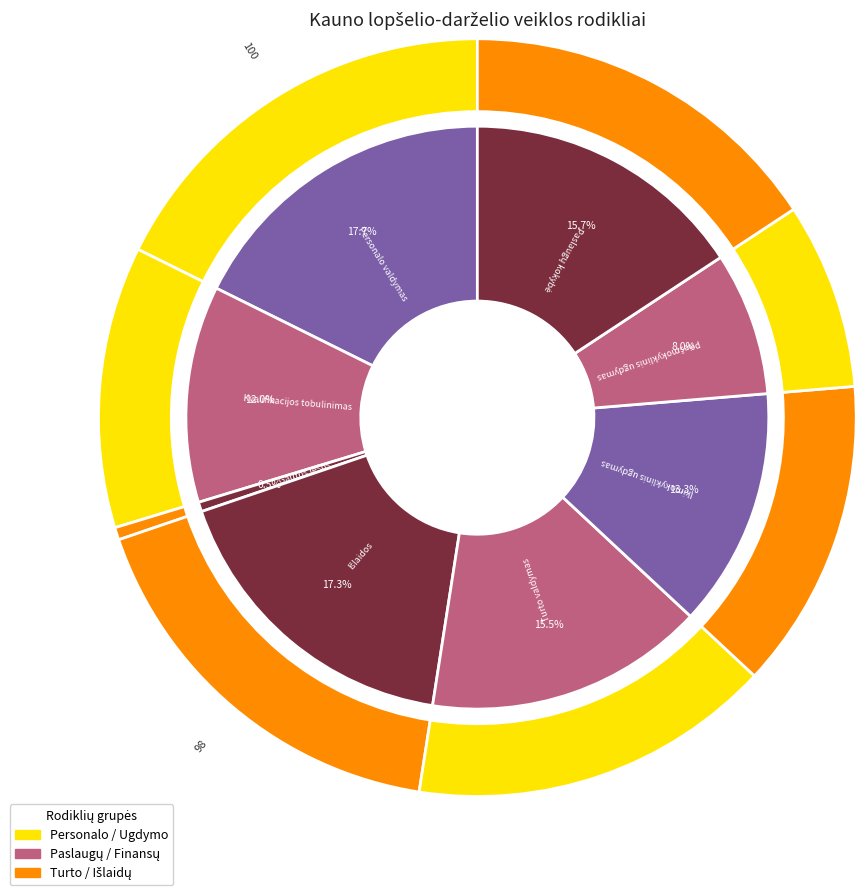

To the nearest percent, what percentage of the pie is Kvalifikacijos tobulinimas?

12%